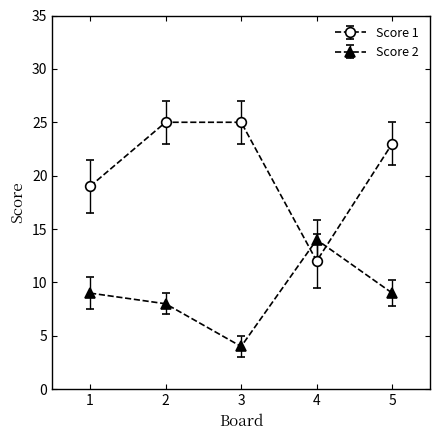

What is the total value across all series at 2?

33